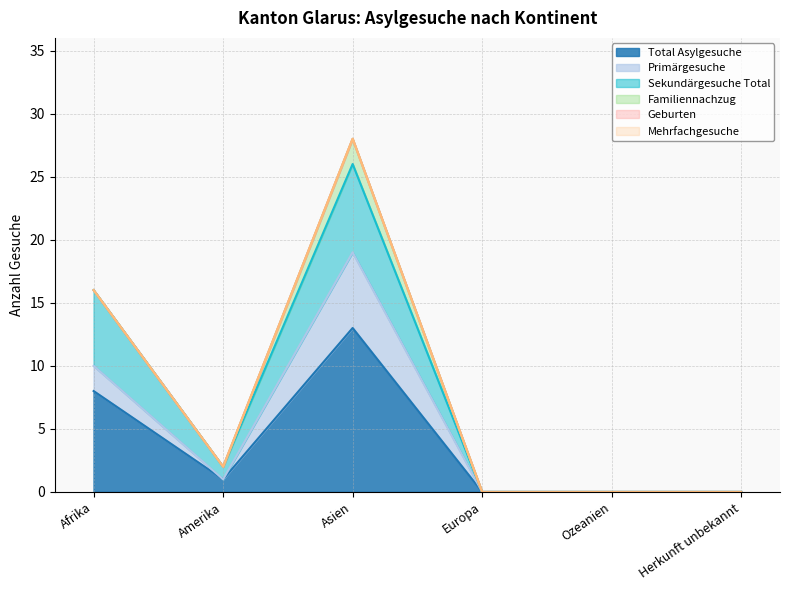

True or false: Sekundärgesuche Total and Total Asylgesuche cross at least once.

False